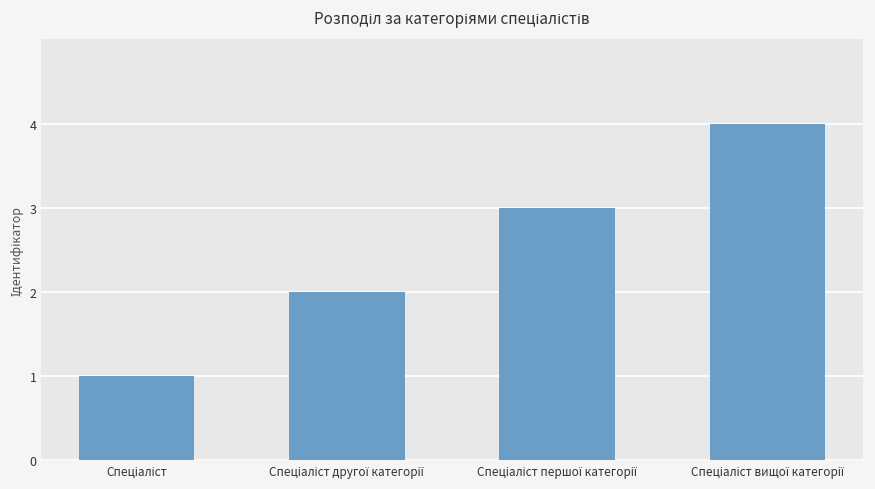

Reading left to right, list all the values displayed in this chart.

1	2	3	4